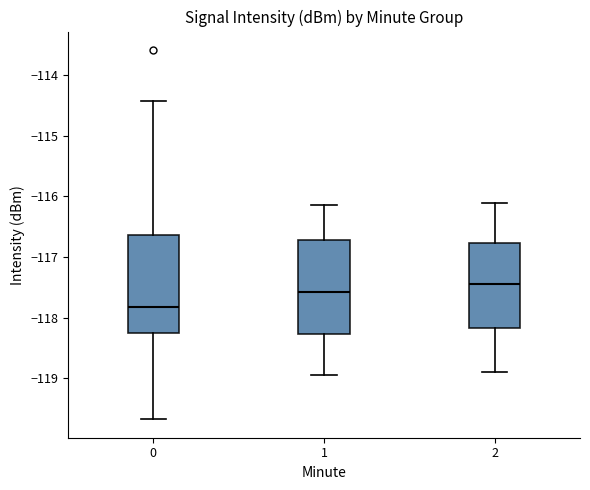

Reading left to right, read every box against the y-axis: the position of its median line, the range the box covers, and the ends of its whiskers. The values are not printed on the chart, so give them approximately, as read against the axis.

0: median -117.8, box -118.3 to -116.6, whiskers -119.7 to -114.4
1: median -117.6, box -118.3 to -116.7, whiskers -118.9 to -116.1
2: median -117.4, box -118.2 to -116.8, whiskers -118.9 to -116.1